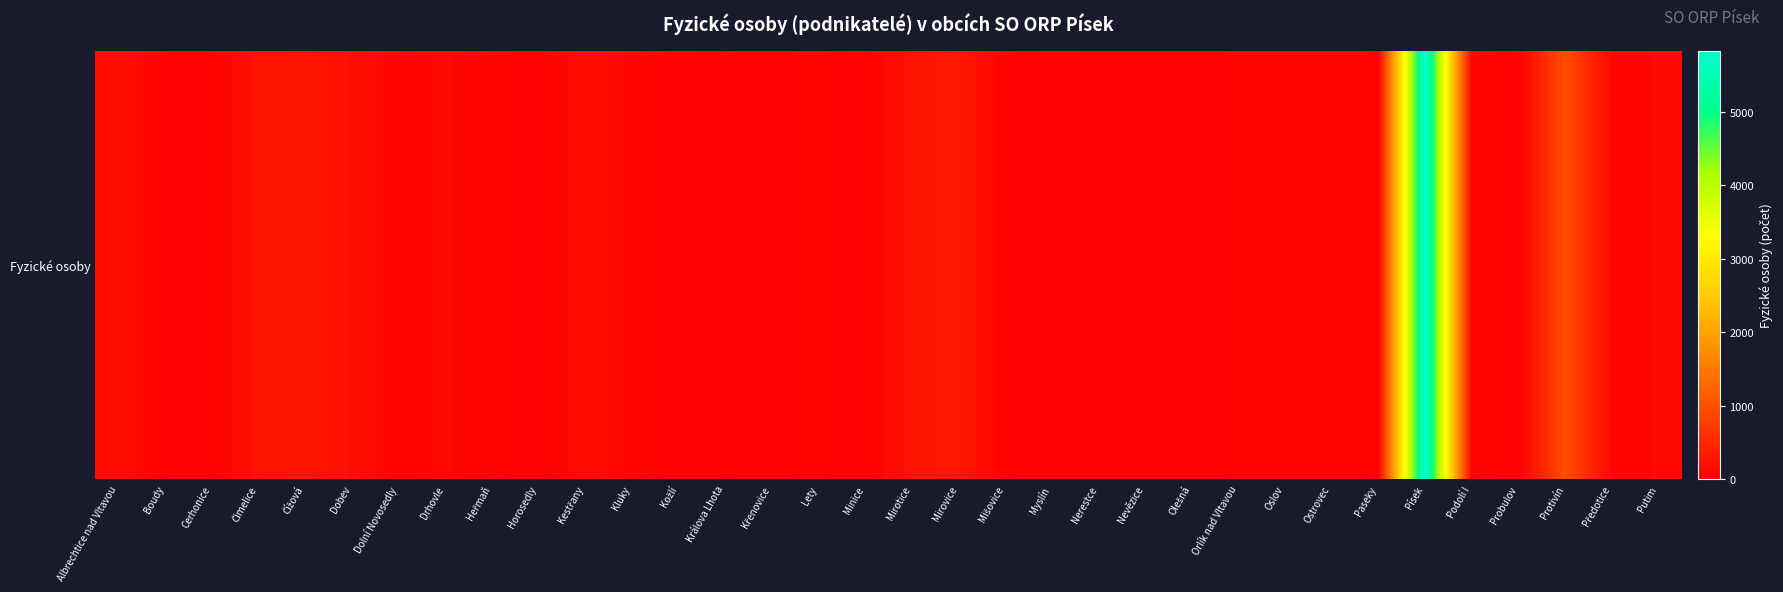

How many values exceed 63?

16